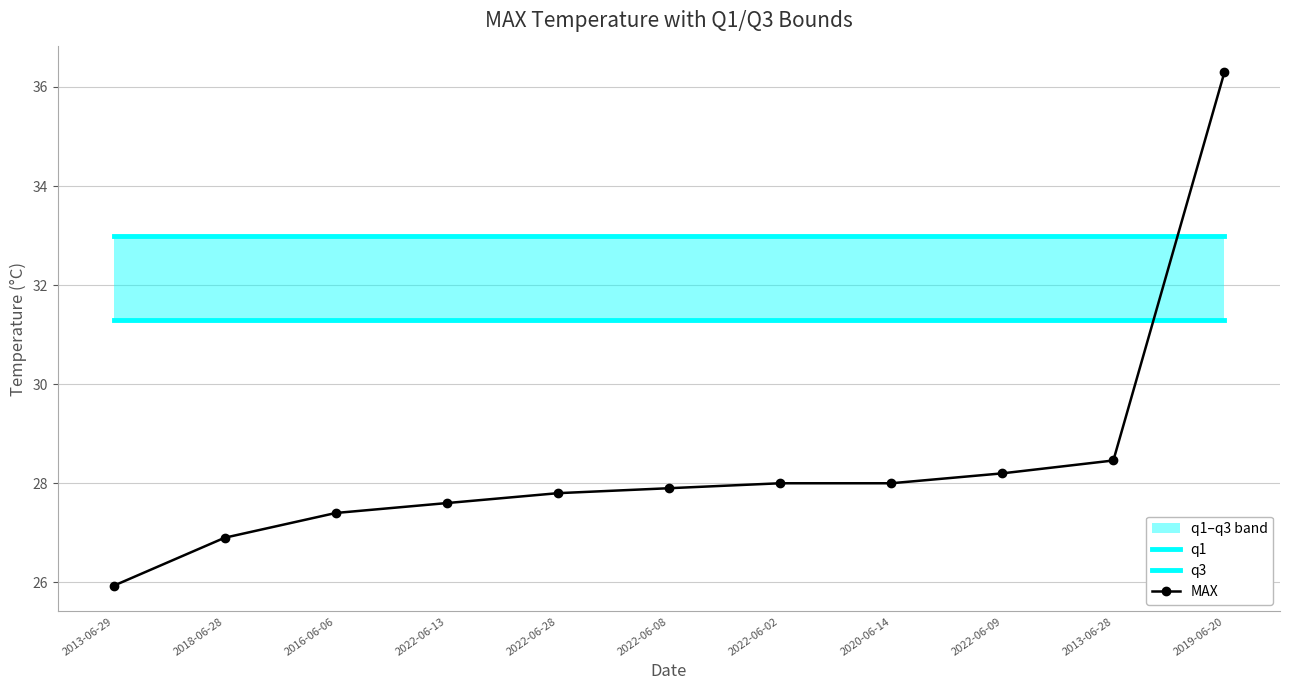

How many intersections are there between q3 and MAX?

1